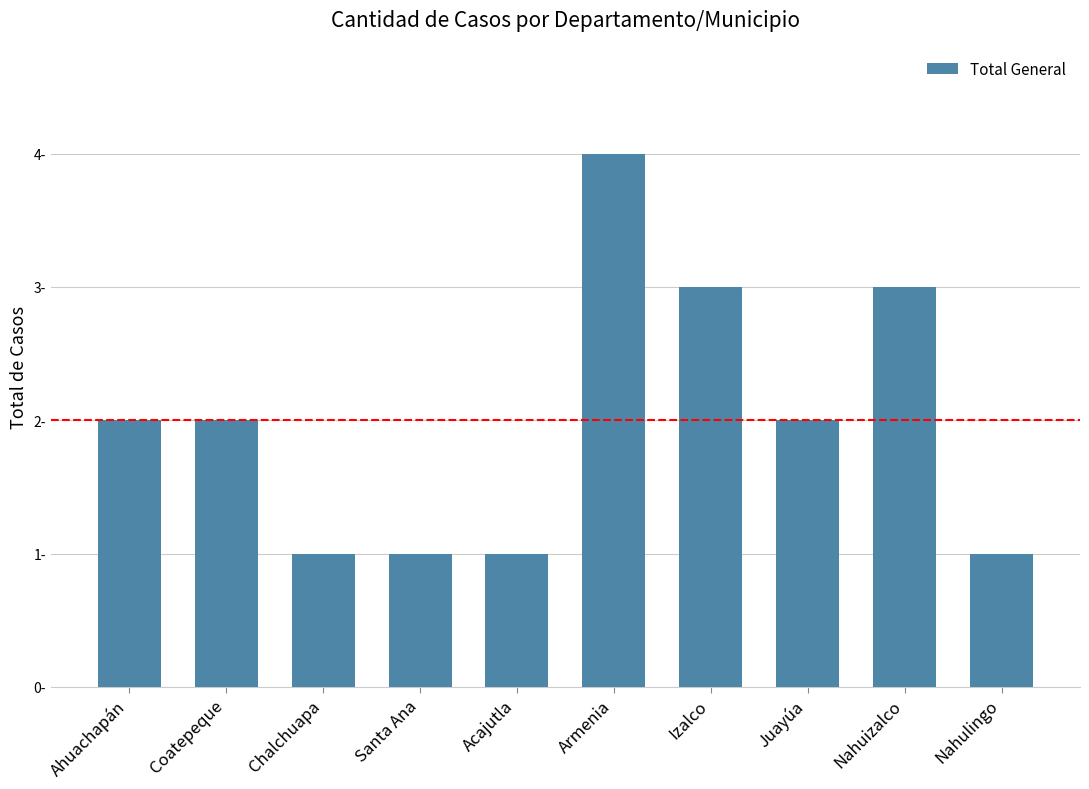

What is the value of the 9th bar from the left?

3